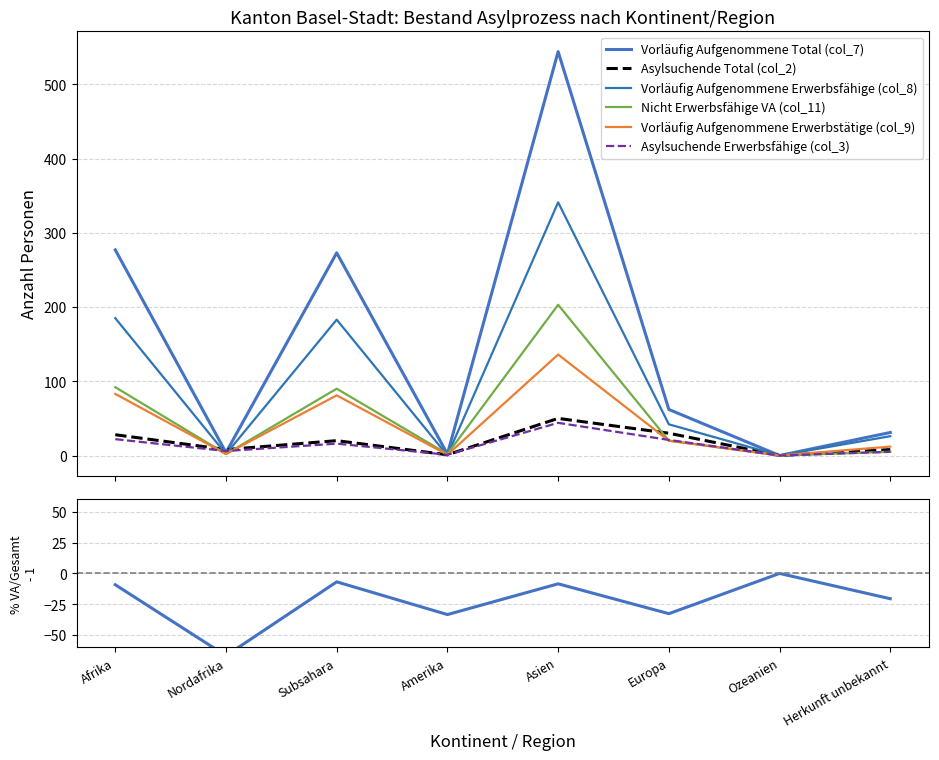

At how many categories does at least one series exceed 389?

1